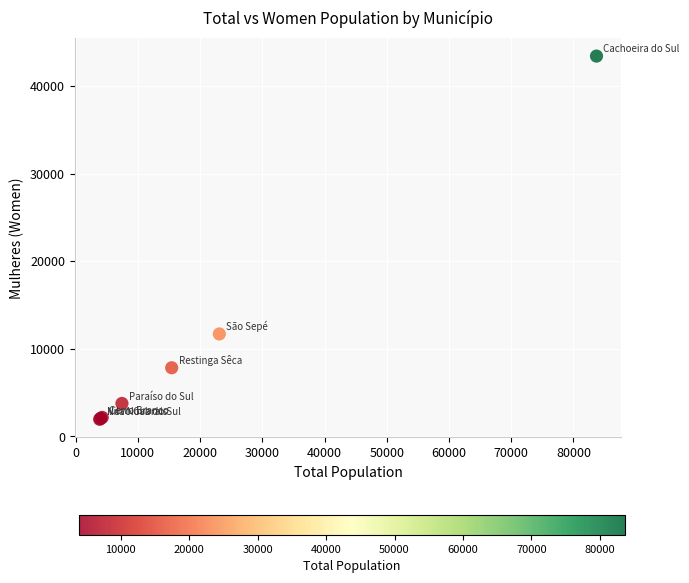

What Y value in the scatter plot is closest to 22683?

11693